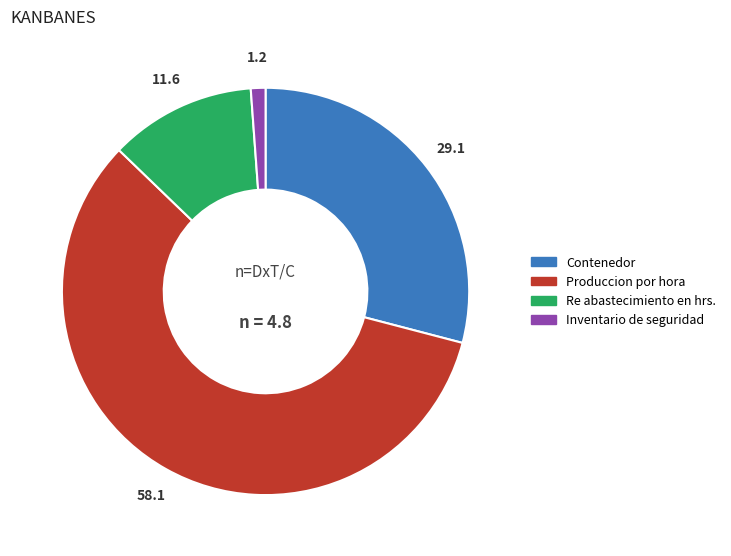

Approximately how many times larger is the value at Produccion por hora compared to Re abastecimiento en hrs.?

5.0